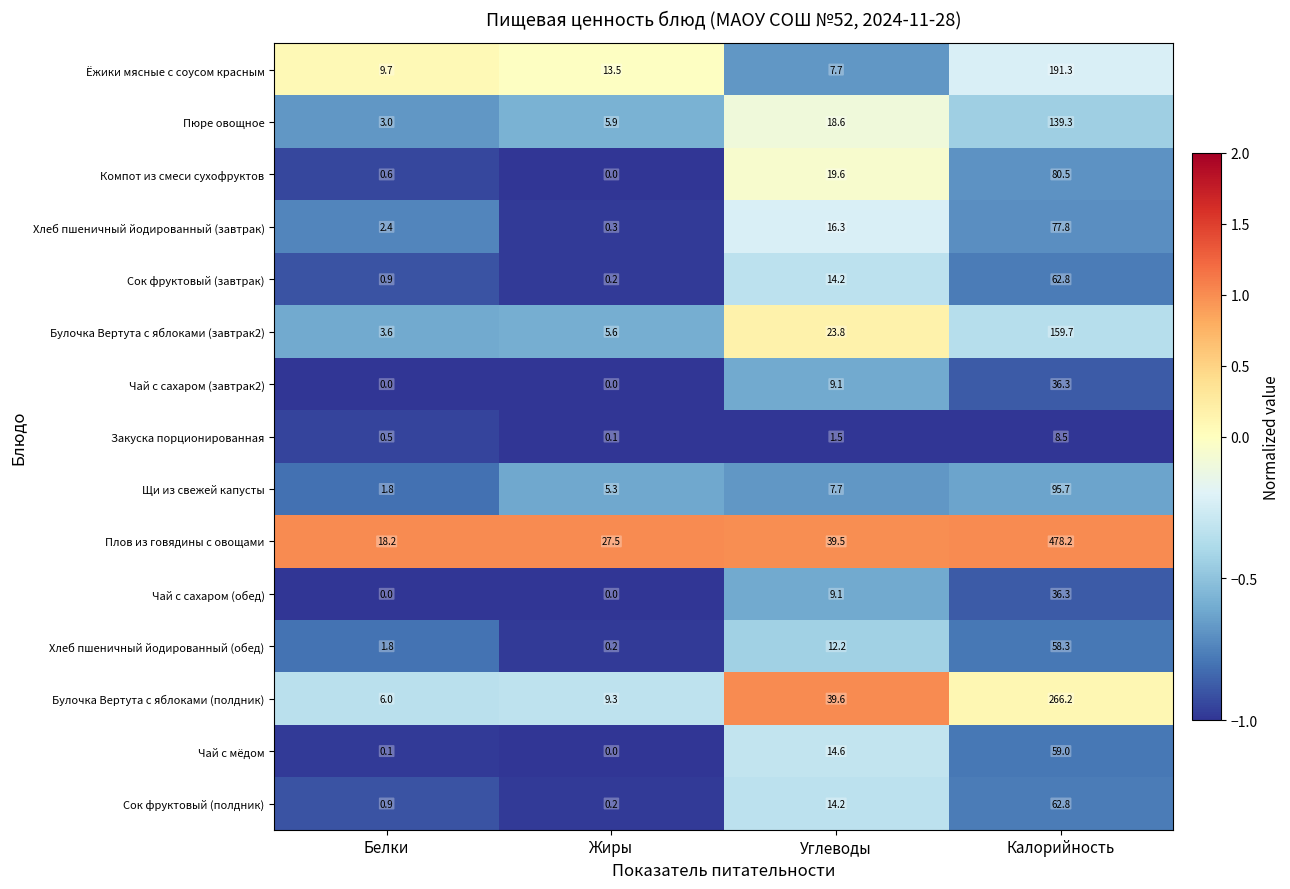

At which category is the sum across all series the highest?

Калорийность